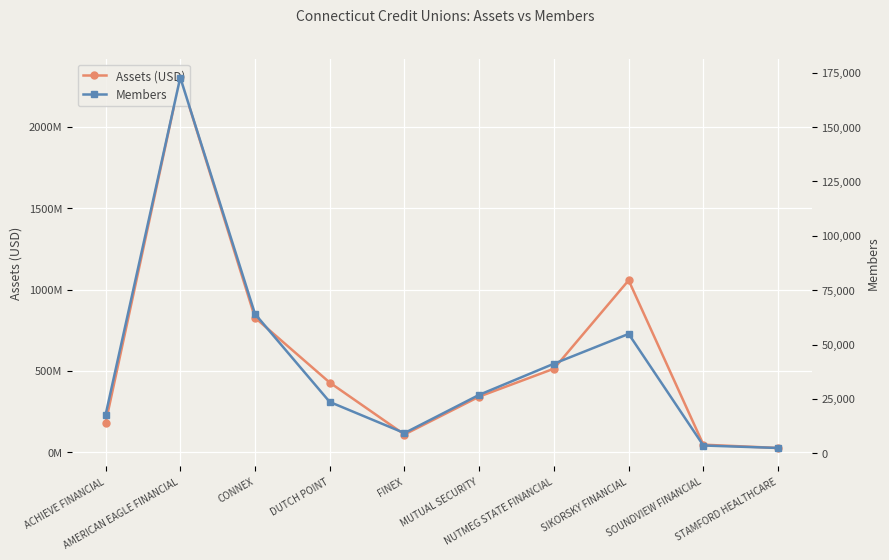

How many interior local valleys does the Members series have?

1